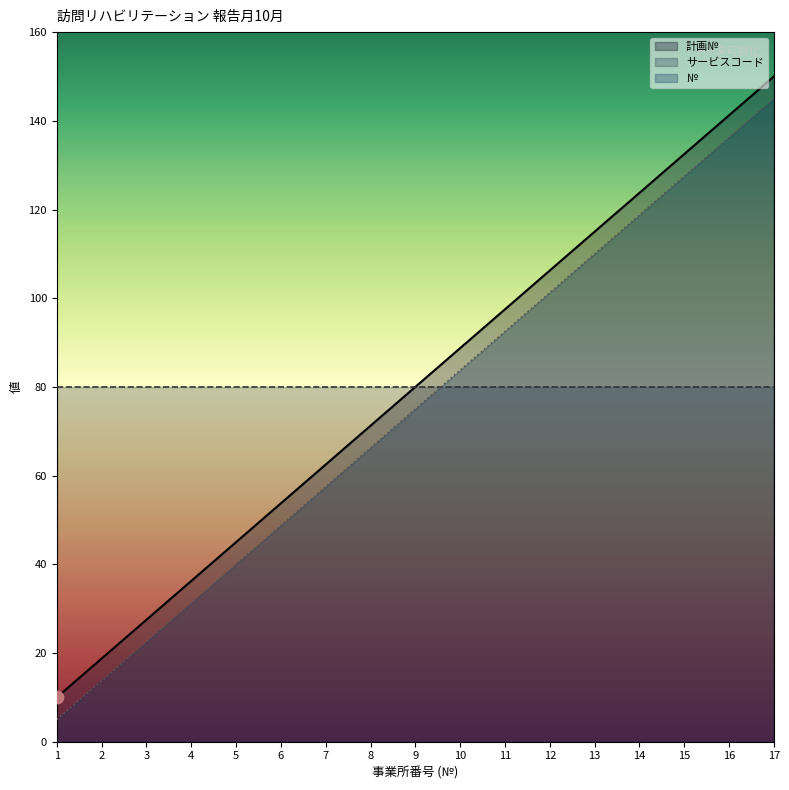

The value of 計画№ at 1 is 15.1. True or false?

False